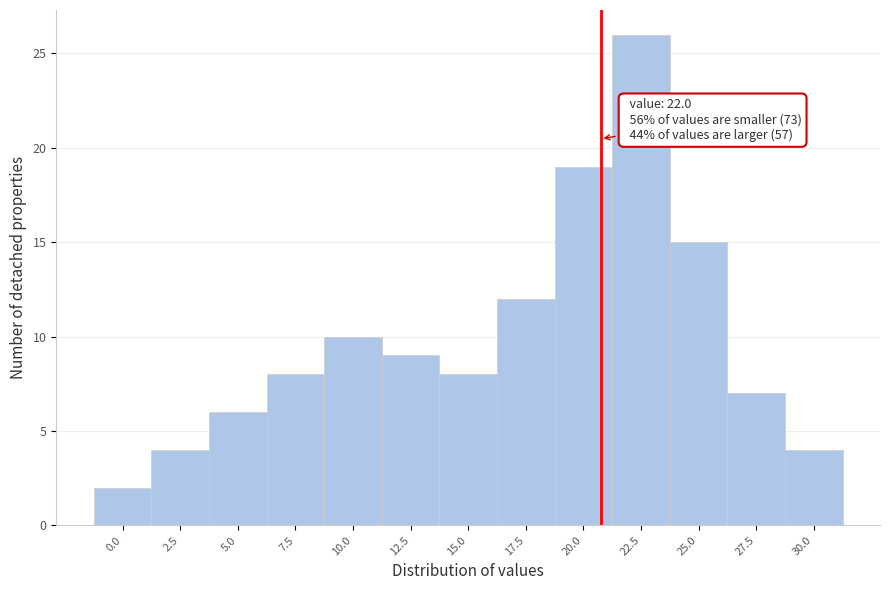

Reading right to left, transcribe all the data shown in this chart.

4	7	15	26	19	12	8	9	10	8	6	4	2